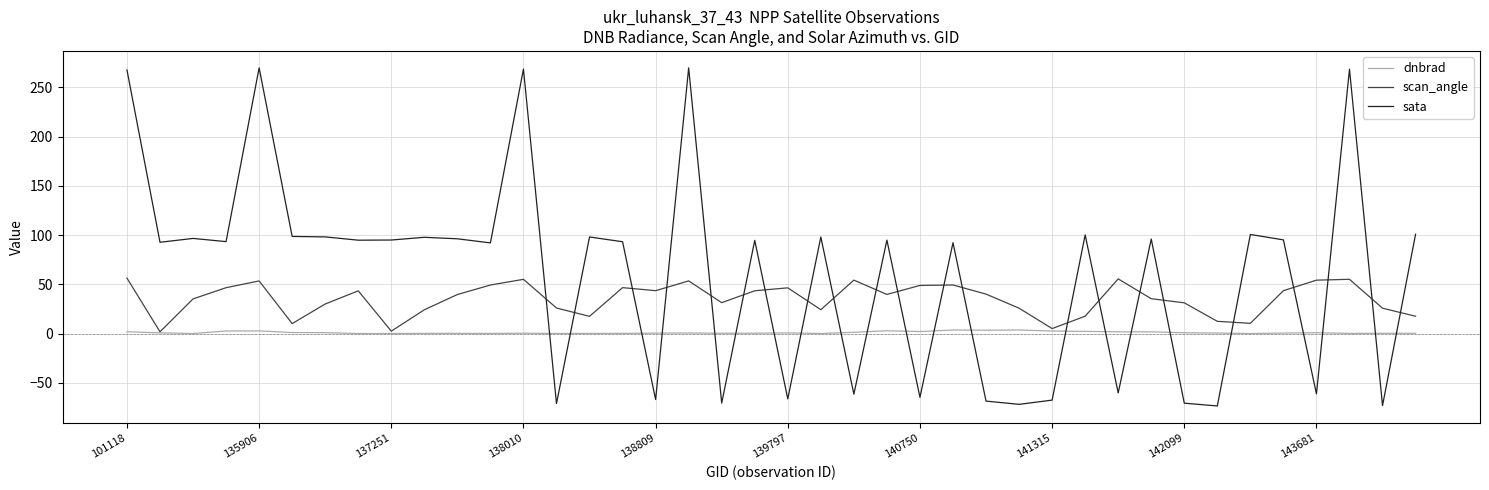

How many times do sata and dnbrad cross each other?

22